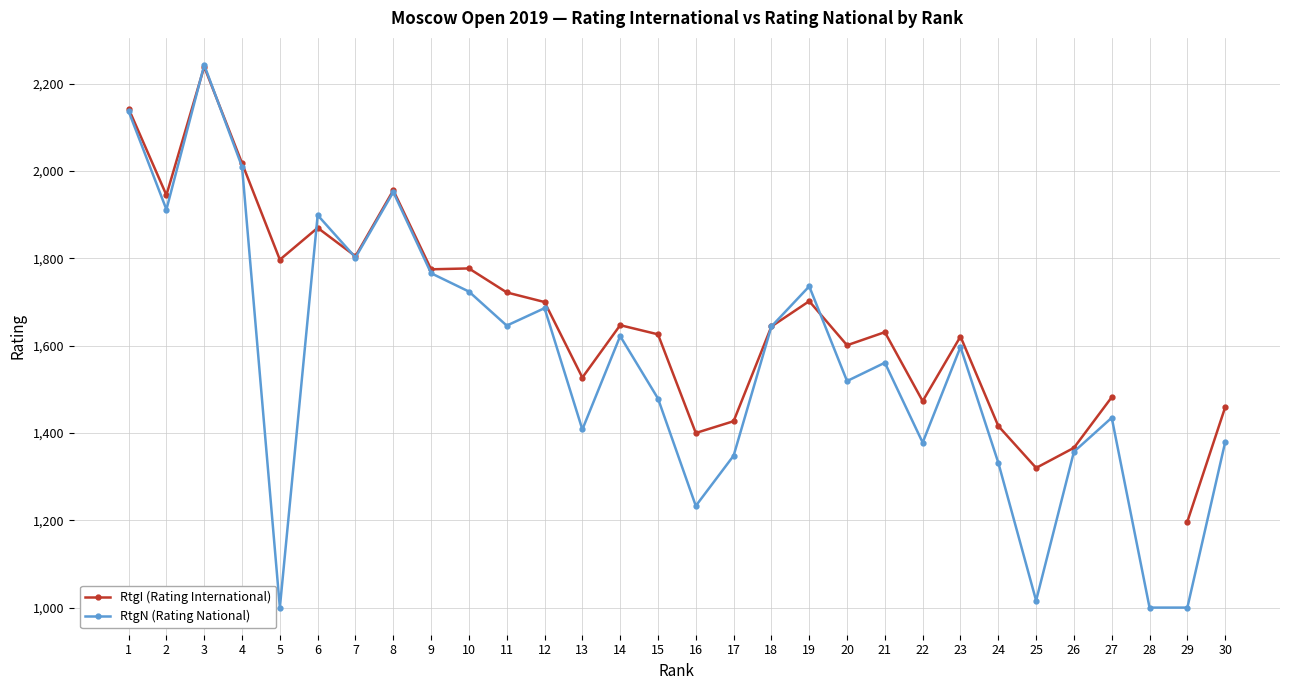

What are all the series names shown in the legend?

RtgI (Rating International), RtgN (Rating National)